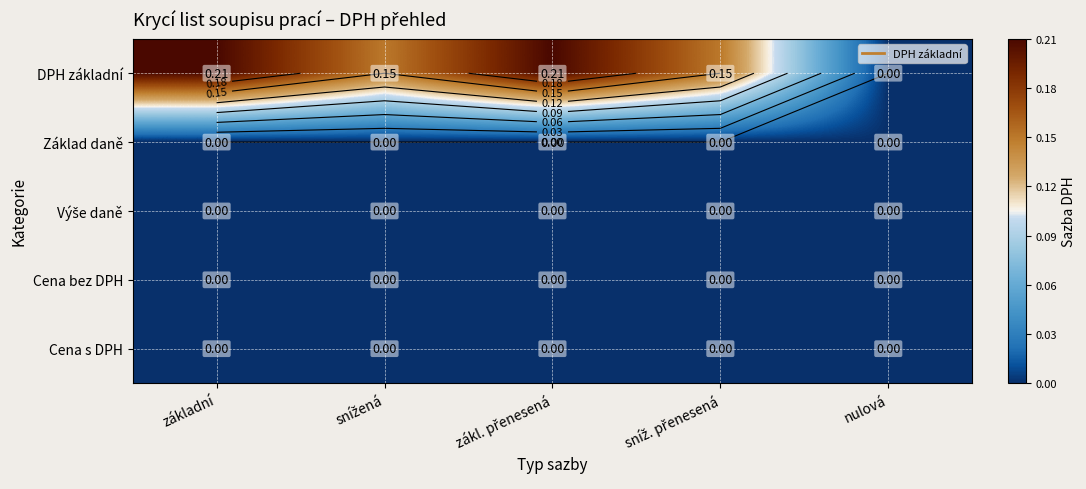

True or false: DPH základní has a value of 0.4 at zákl. přenesená.

False